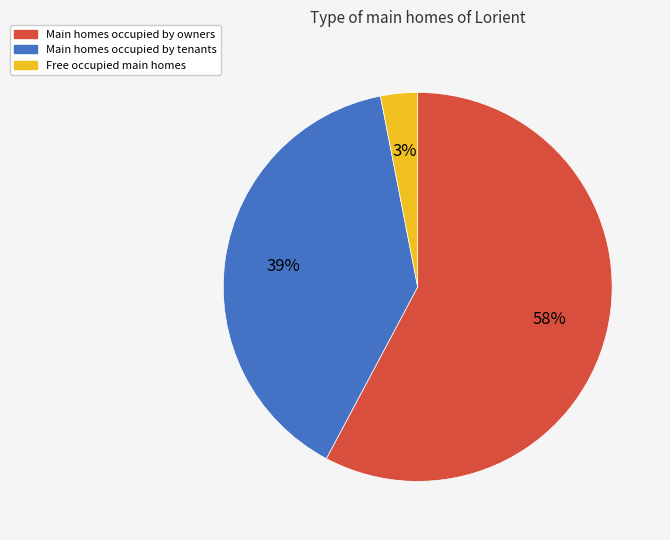

To the nearest percent, what is the average slice percentage?

33%